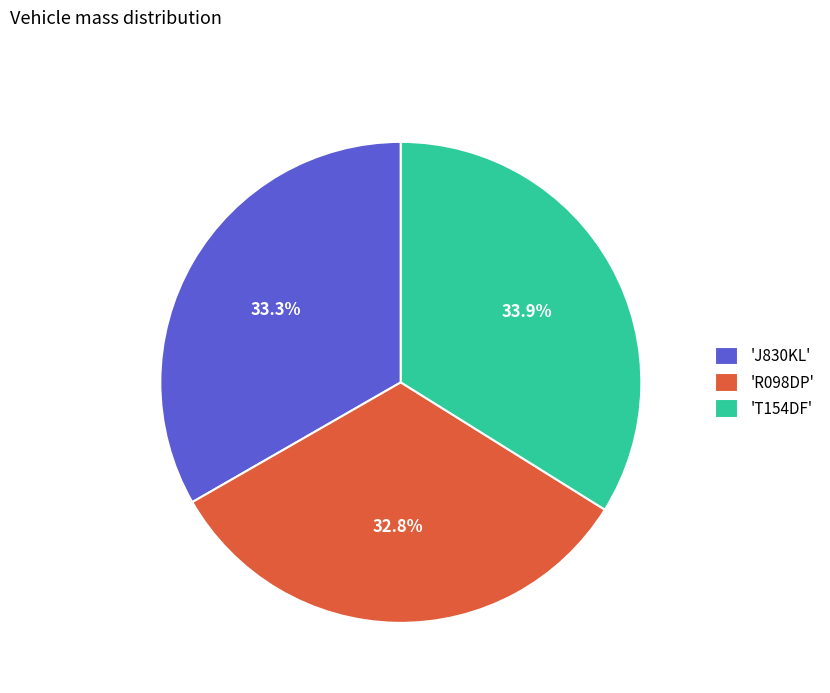

What is the largest slice in the pie chart?

'T154DF'